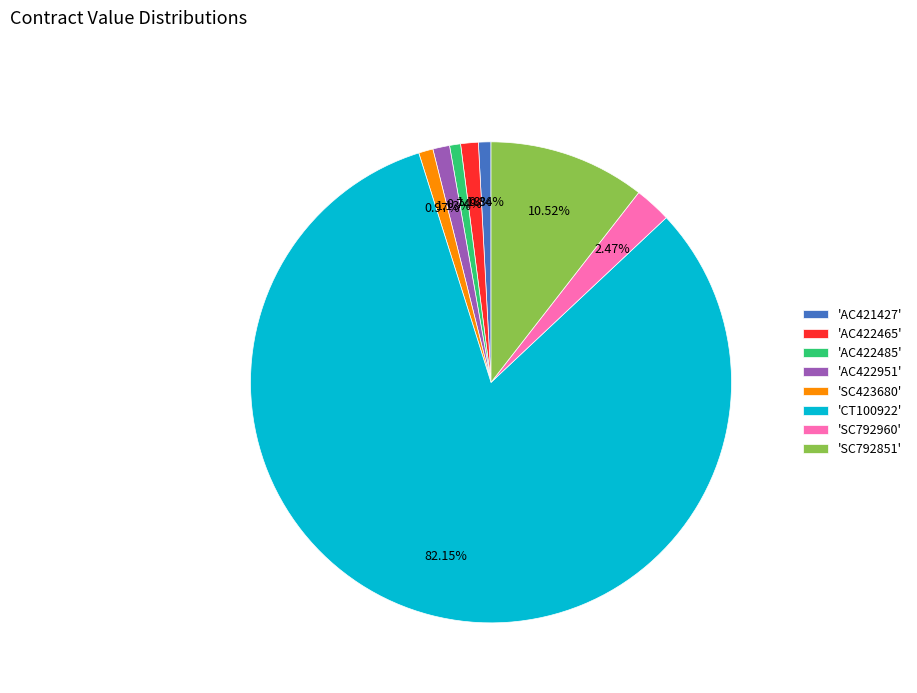

Is there any slice that represents more than half of the pie?

Yes